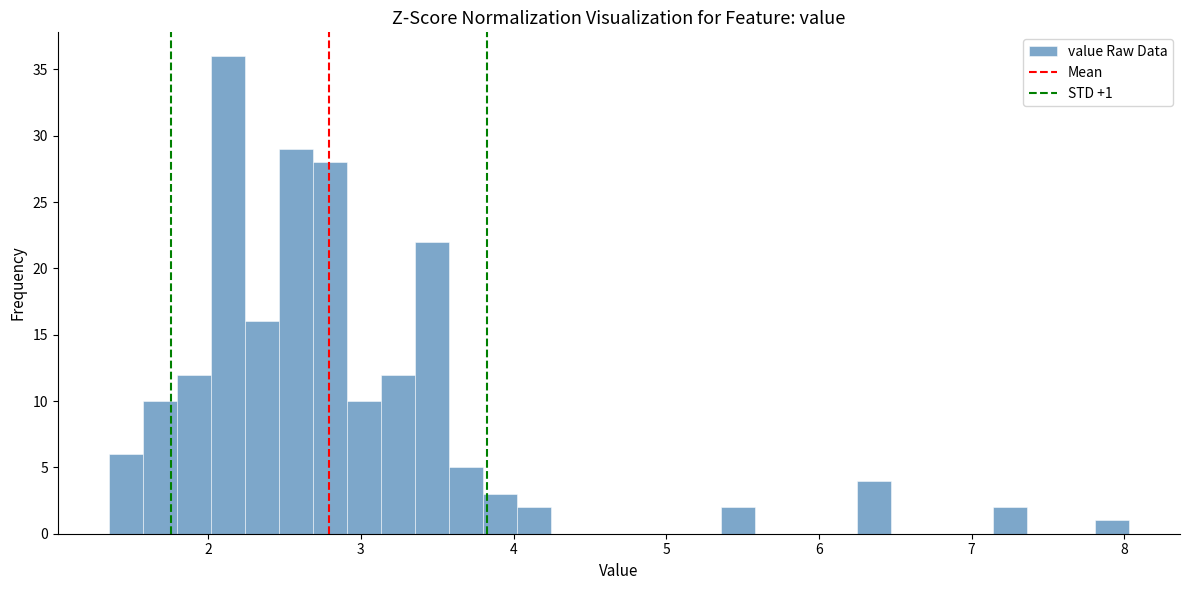

Around what value on the x-axis is the tallest bar? Give the approximate position of its centre, as read against the axis.

2.1